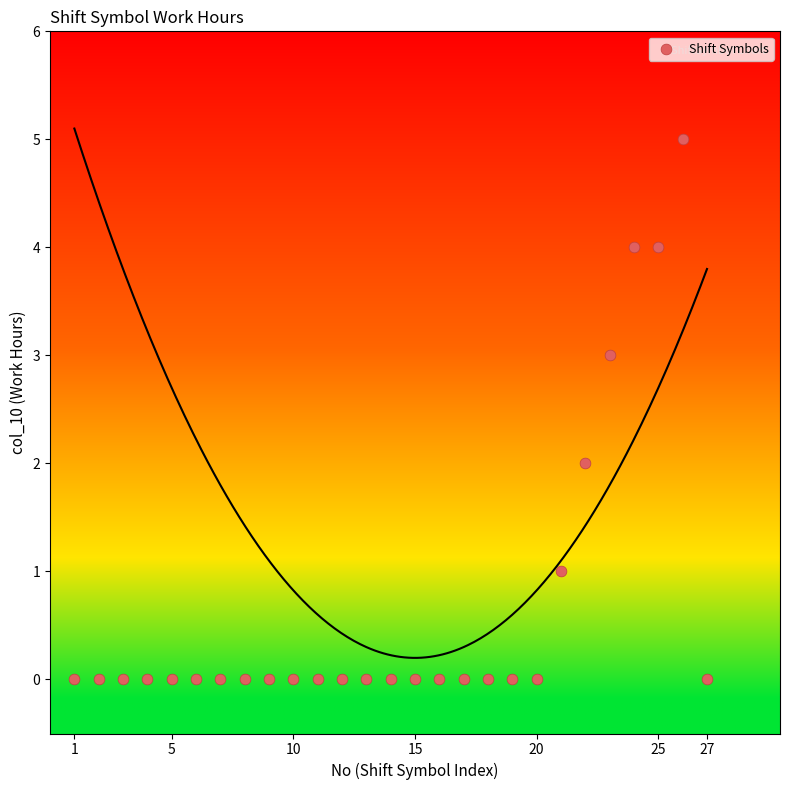

What is the range of X values (max minus min)?

26